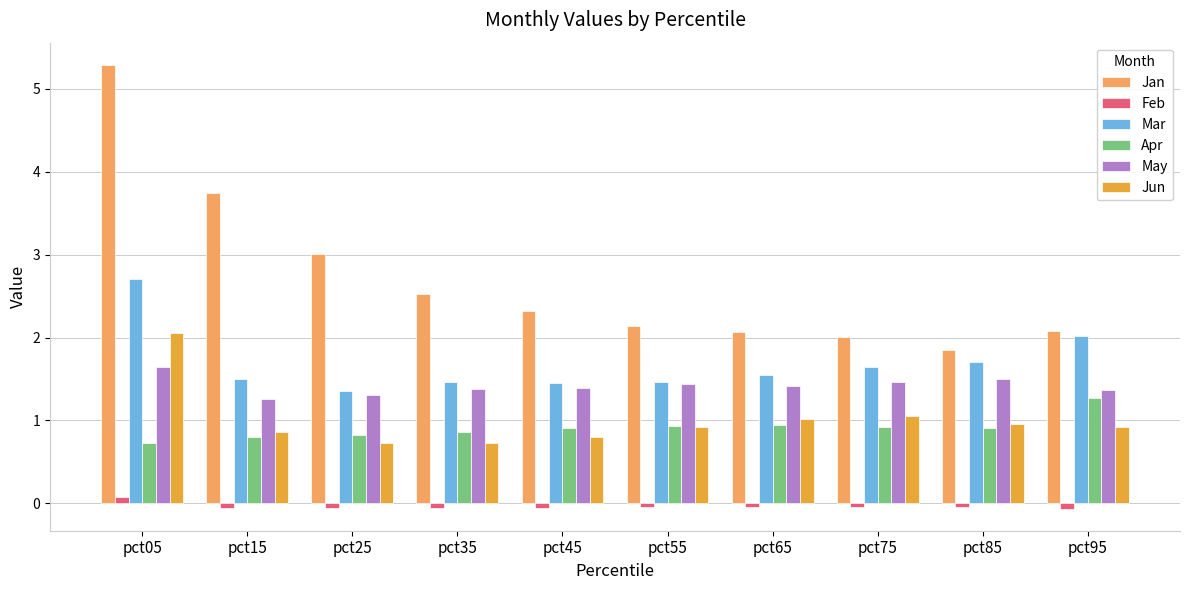

What is the highest value of the Mar series?

2.7